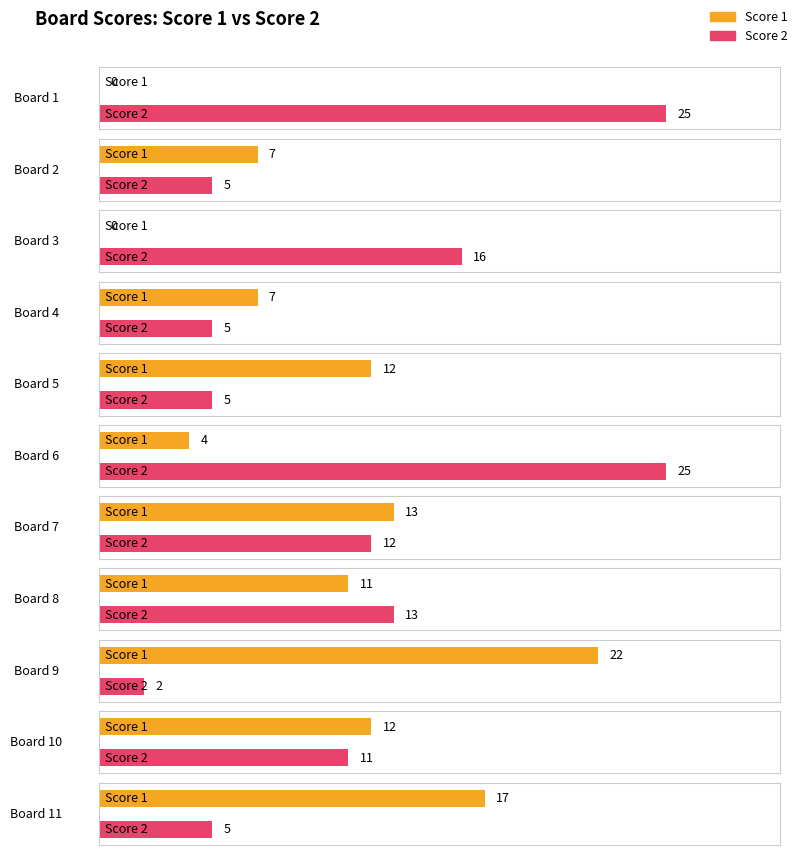

At which label is Score 2 closest to 13?

8